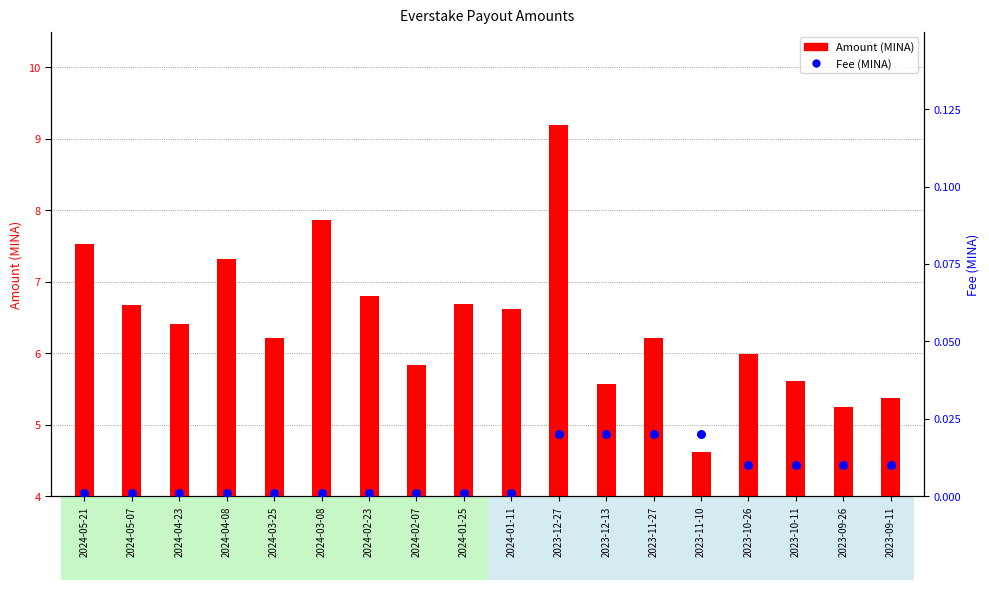

What is the total value across all series at 2024-02-23?

6.8